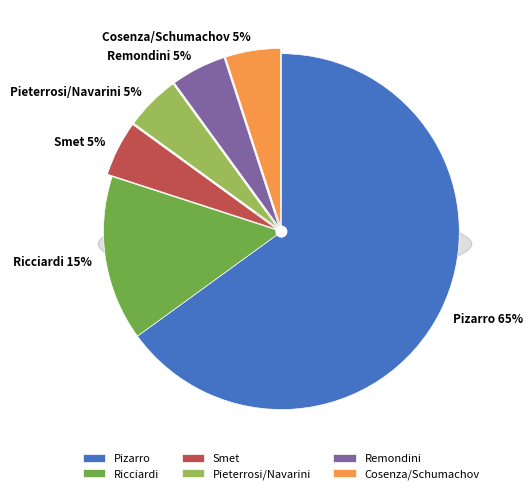

Which category accounts for the majority?

Pizarro